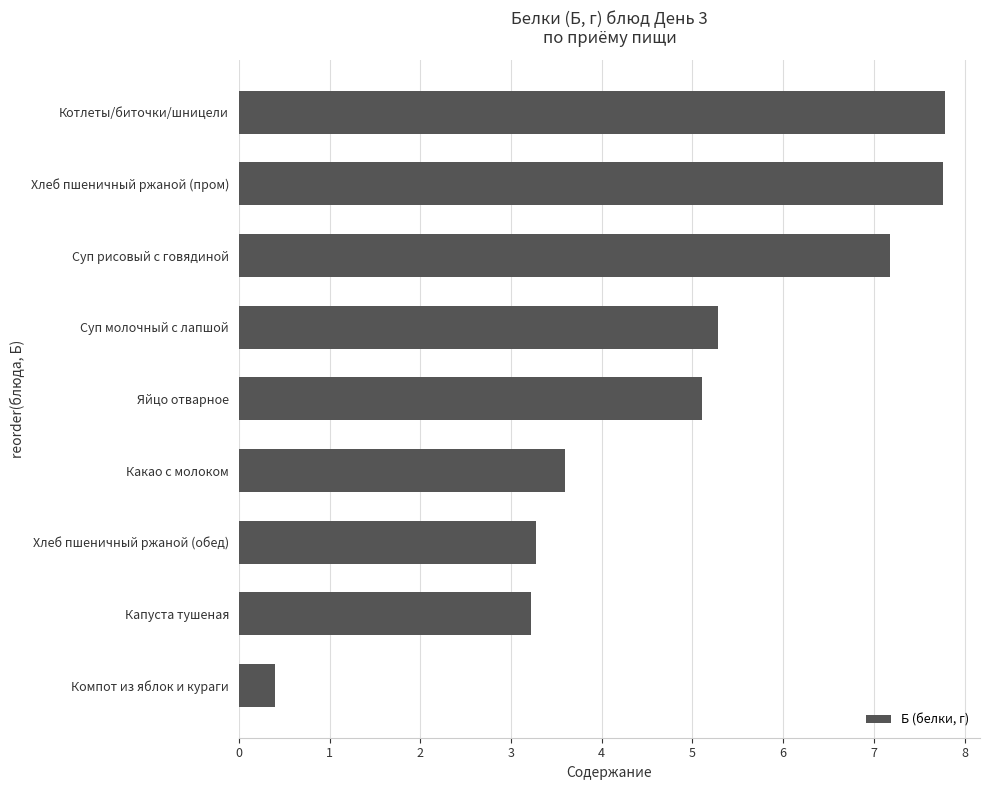

Are the bars grouped side by side (vs. stacked)?

No